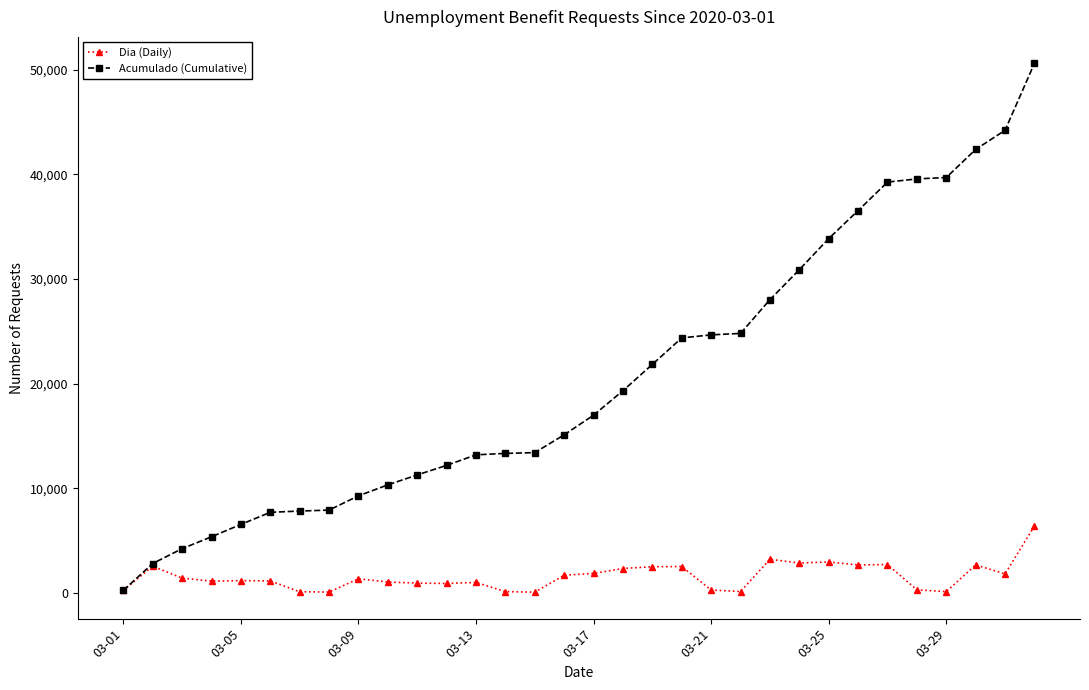

What is the value of the Dia (Daily) point at the 2nd from the left?

2565